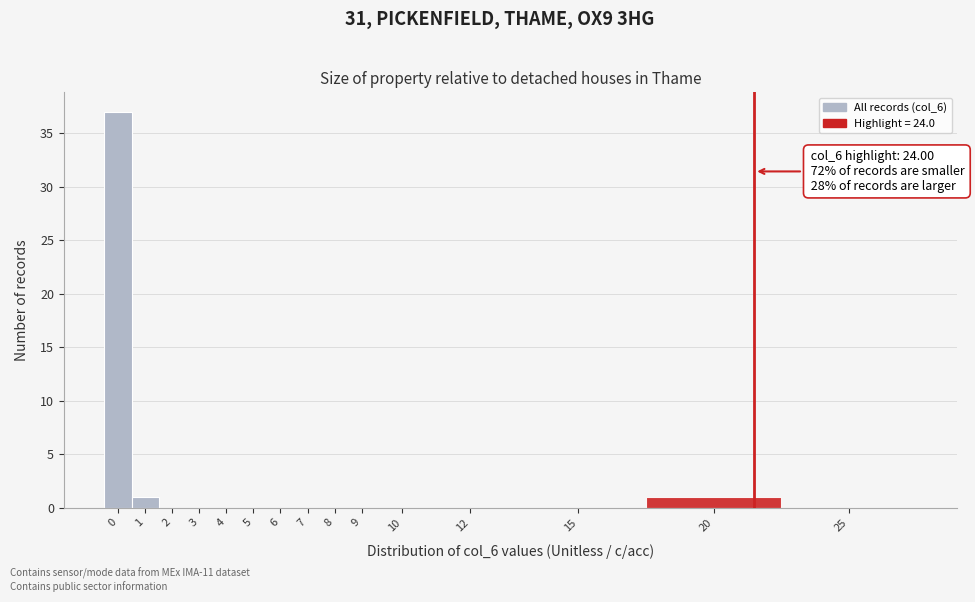

Reading right to left, extract all data points from this chart.

25=0	20=1	15=0	12=0	10=0	9=0	8=0	7=0	6=0	5=0	4=0	3=0	2=0	1=1	0=37